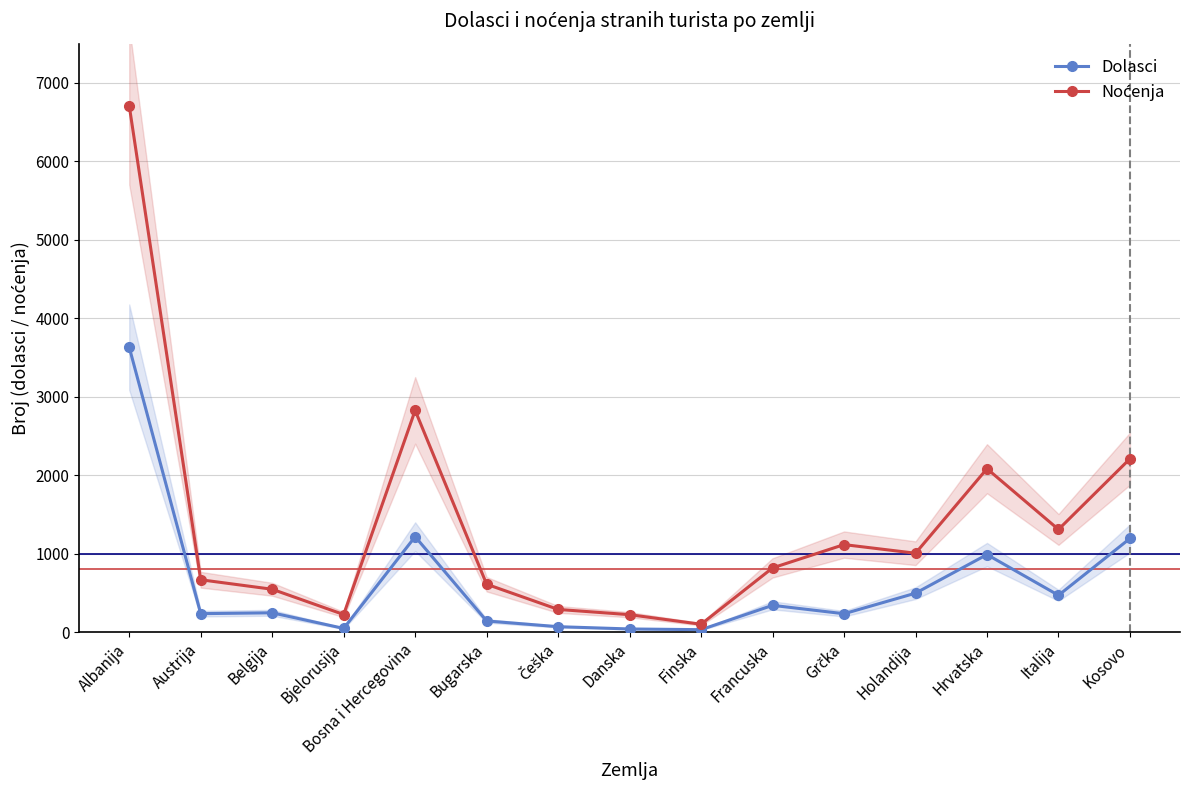

How many distinct data groups are displayed?

2